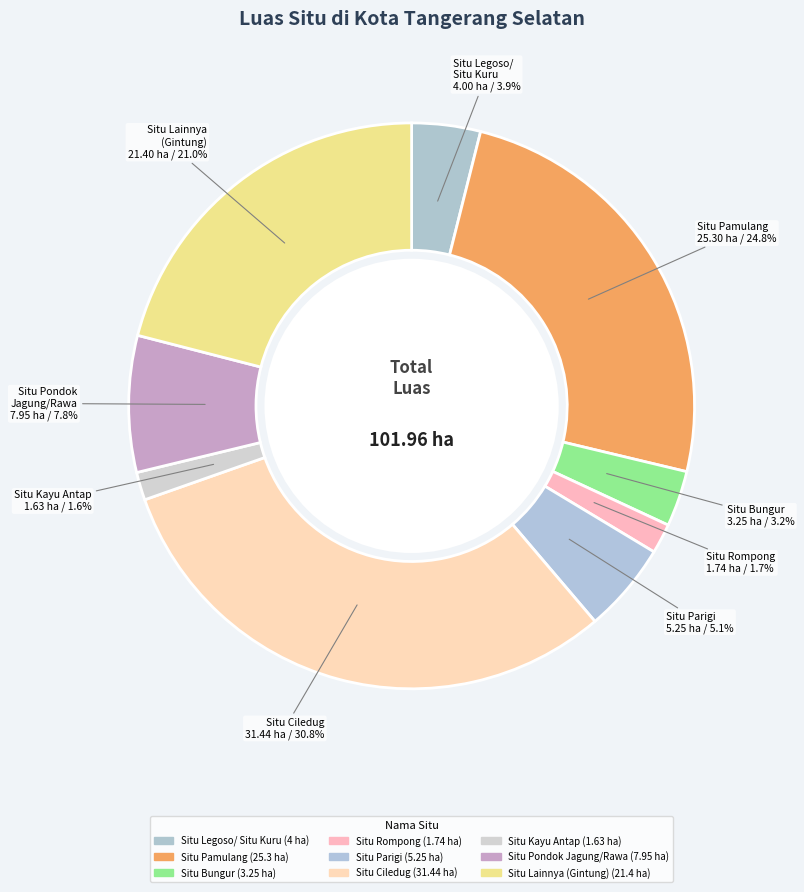

True or false: Situ Kayu Antap accounts for 1% of the total.

False